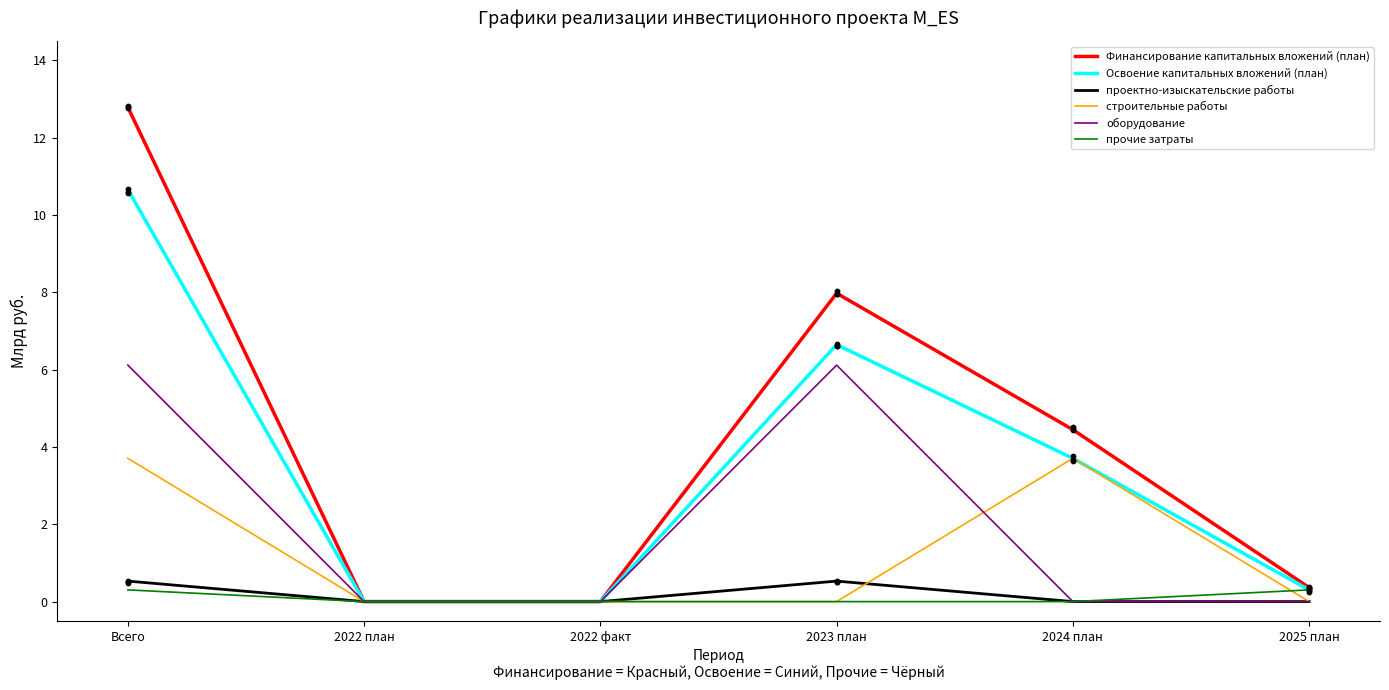

Which series reaches the maximum Y coordinate?

Финансирование капитальных вложений (план)